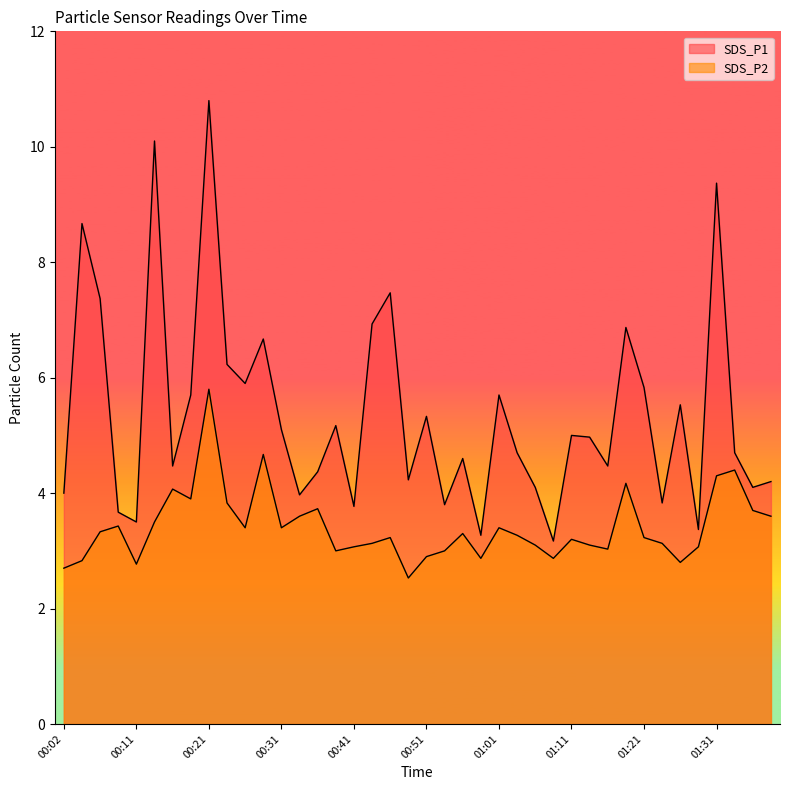

The SDS_P1 series shows 3.3 at 00:58. True or false?

True